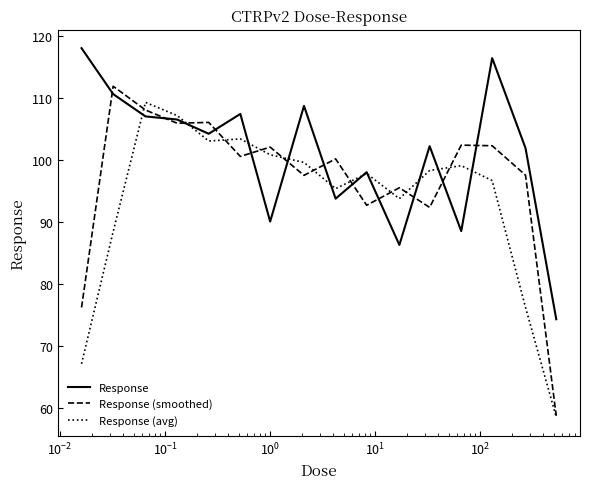

What is the smallest value displayed?

58.5